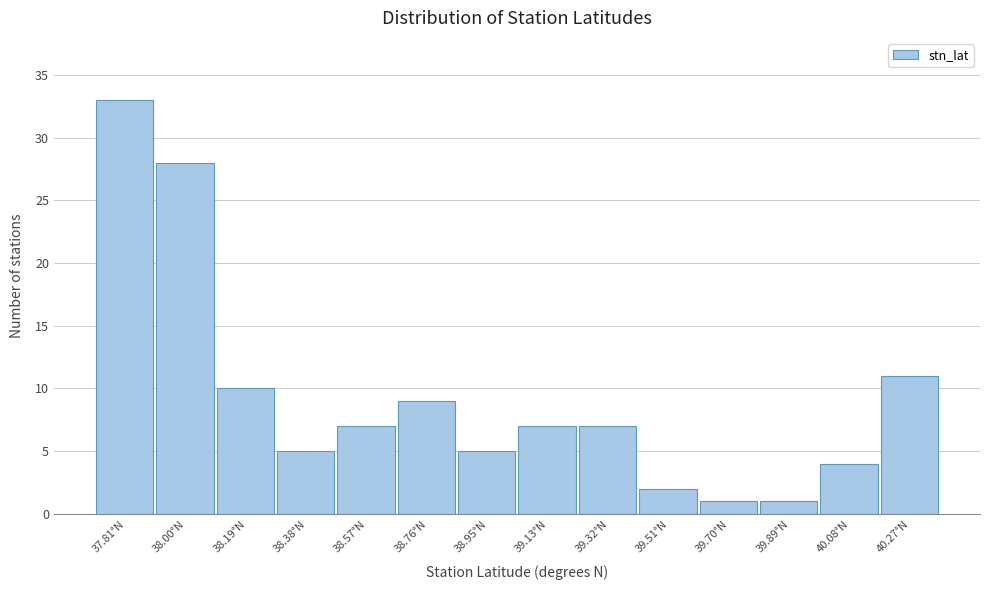

Reading left to right, list all the values displayed in this chart.

33	28	10	5	7	9	5	7	7	2	1	1	4	11